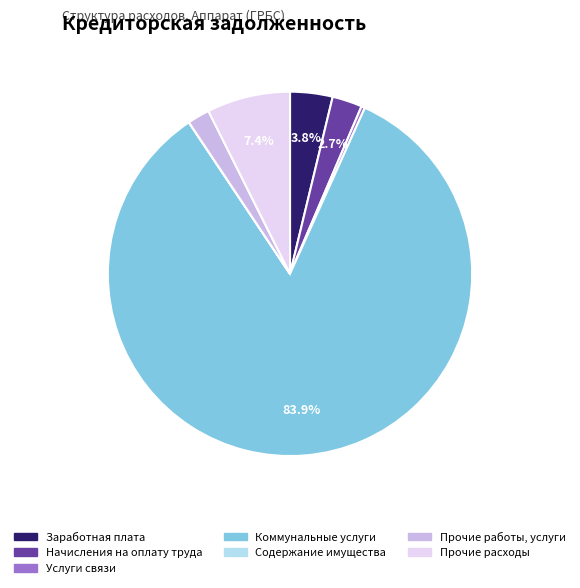

To the nearest percent, what portion does Прочие расходы represent?

7%